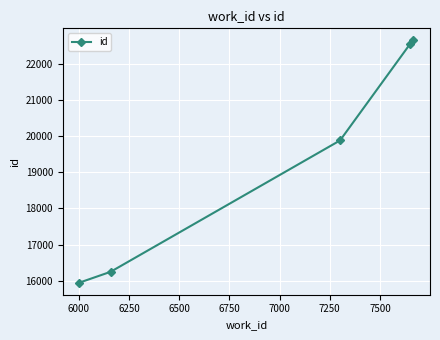

How many data points are less than 19884?

2